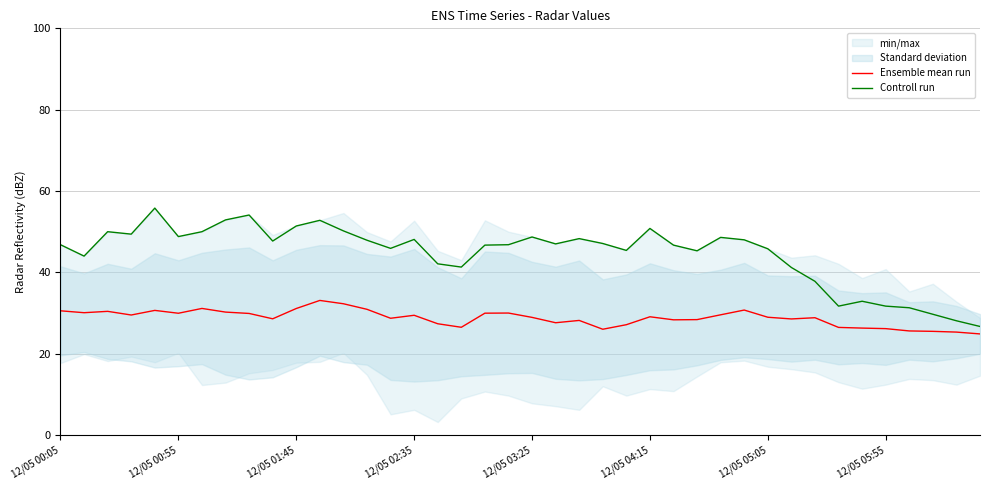

Which series has the widest spread of values?

Controll run